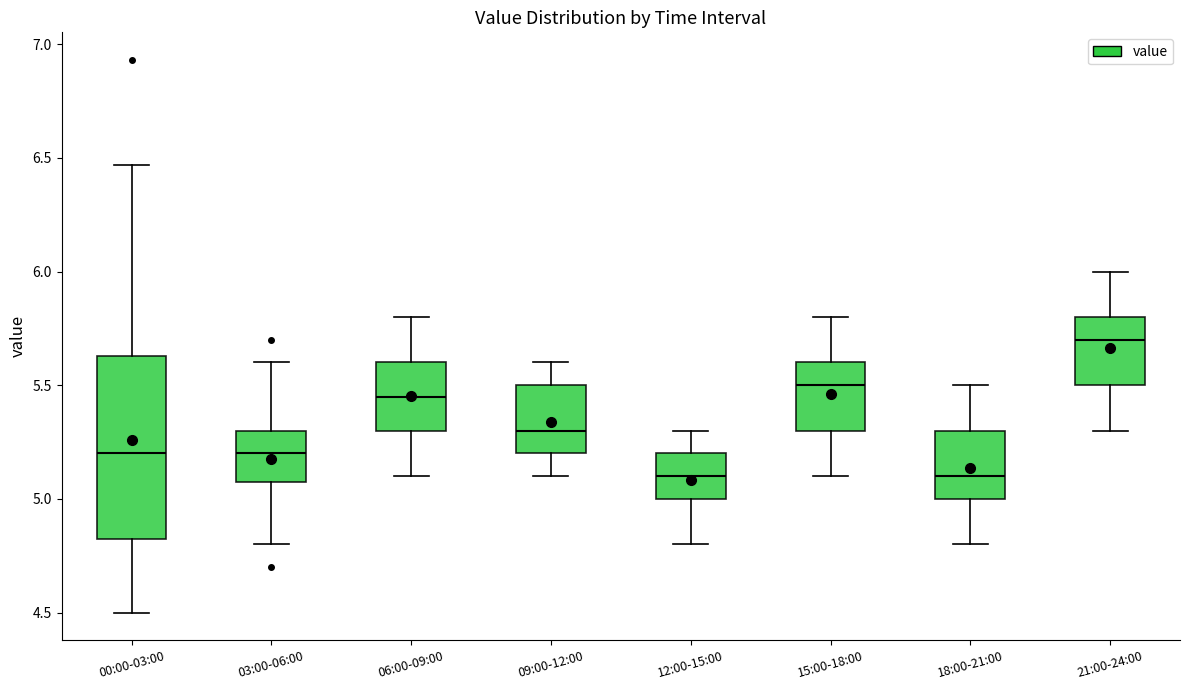

Reading left to right, read every box against the y-axis: the position of its median line, the range the box covers, and the ends of its whiskers. The values are not printed on the chart, so give them approximately, as read against the axis.

00:00-03:00: median 5.20, box 4.80 to 5.65, whiskers 4.50 to 6.45
03:00-06:00: median 5.20, box 5.10 to 5.30, whiskers 4.80 to 5.60
06:00-09:00: median 5.45, box 5.30 to 5.60, whiskers 5.10 to 5.80
09:00-12:00: median 5.30, box 5.20 to 5.50, whiskers 5.10 to 5.60
12:00-15:00: median 5.10, box 5.00 to 5.20, whiskers 4.80 to 5.30
15:00-18:00: median 5.50, box 5.30 to 5.60, whiskers 5.10 to 5.80
18:00-21:00: median 5.10, box 5.00 to 5.30, whiskers 4.80 to 5.50
21:00-24:00: median 5.70, box 5.50 to 5.80, whiskers 5.30 to 6.00